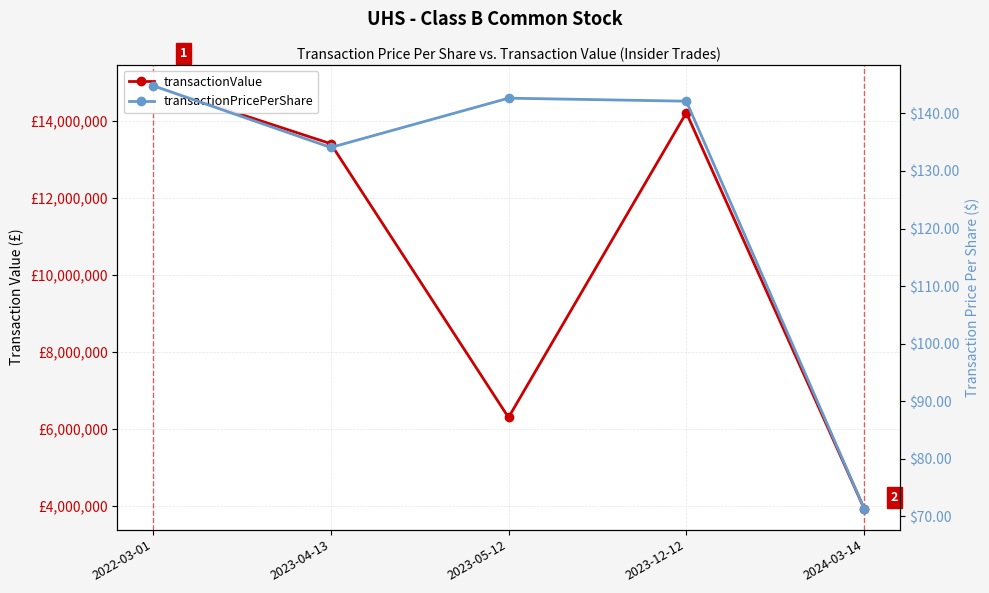

Reading right to left, transcribe all the data shown in this chart.

transactionValue: 3926050.0	14212000.0	6292115.0	13408000.0	14916460.0
transactionPricePerShare: 71.4	142.1	142.6	134.1	144.8